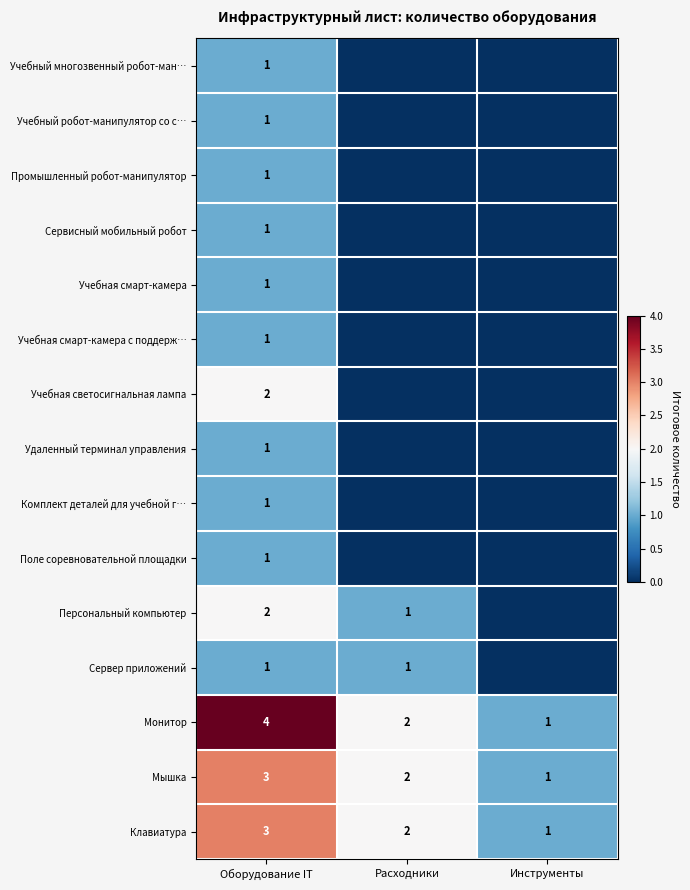

What is the sum of all Монитор values?

7